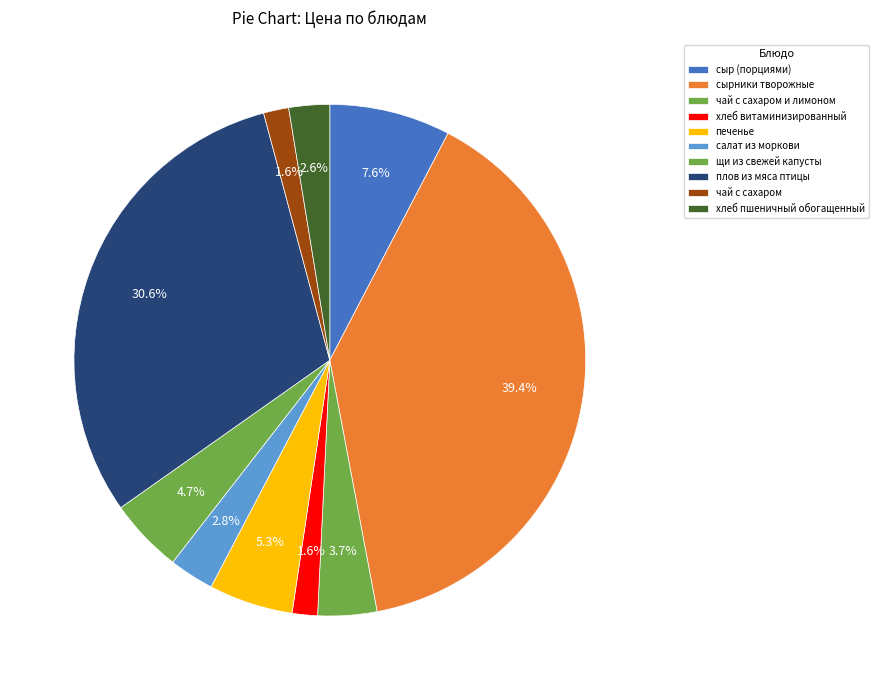

Which has a higher value, щи из свежей капусты or печенье?

печенье